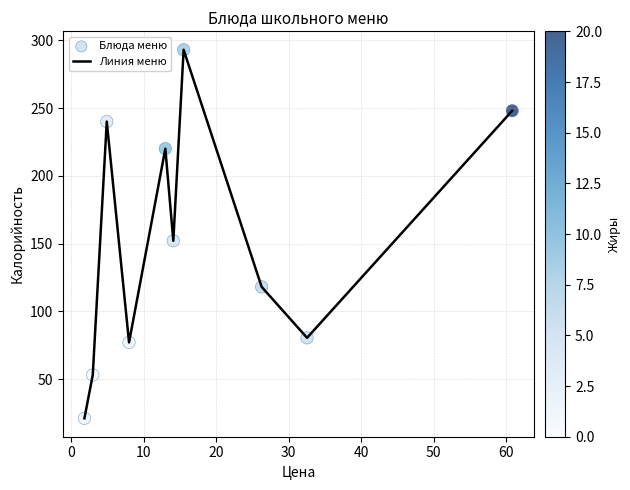

What is the smallest value displayed?

21.0